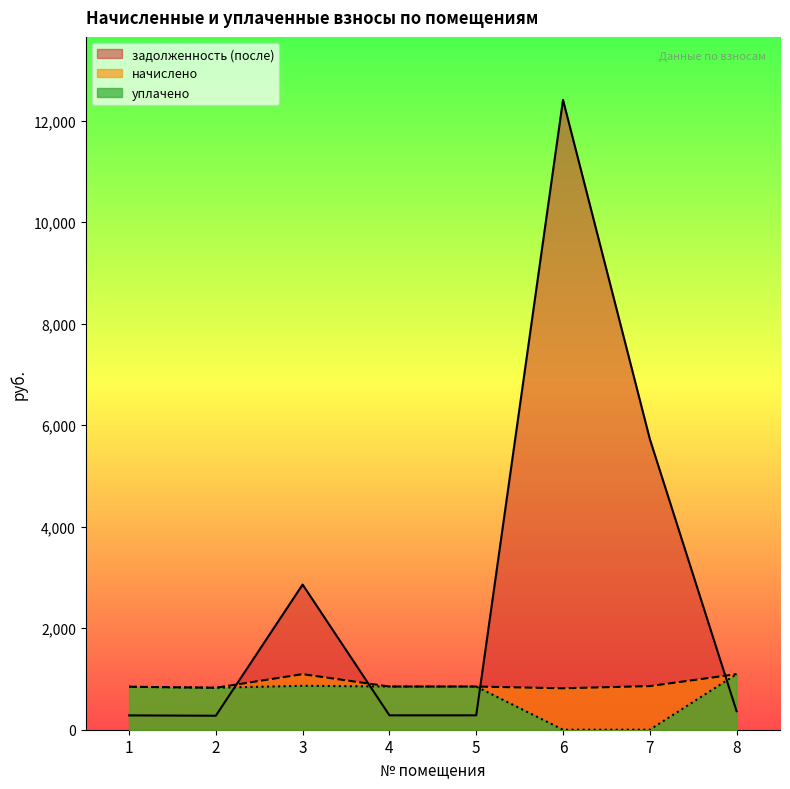

Which series changed the most between 5 and 6?

задолженность (после)